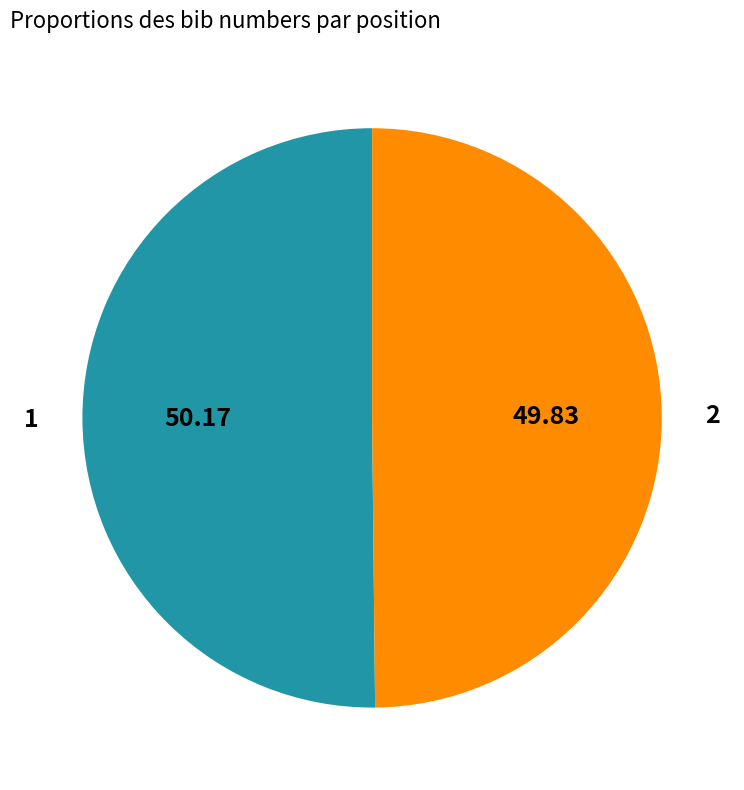

Is the sum of 1 and 2 greater than half?

Yes